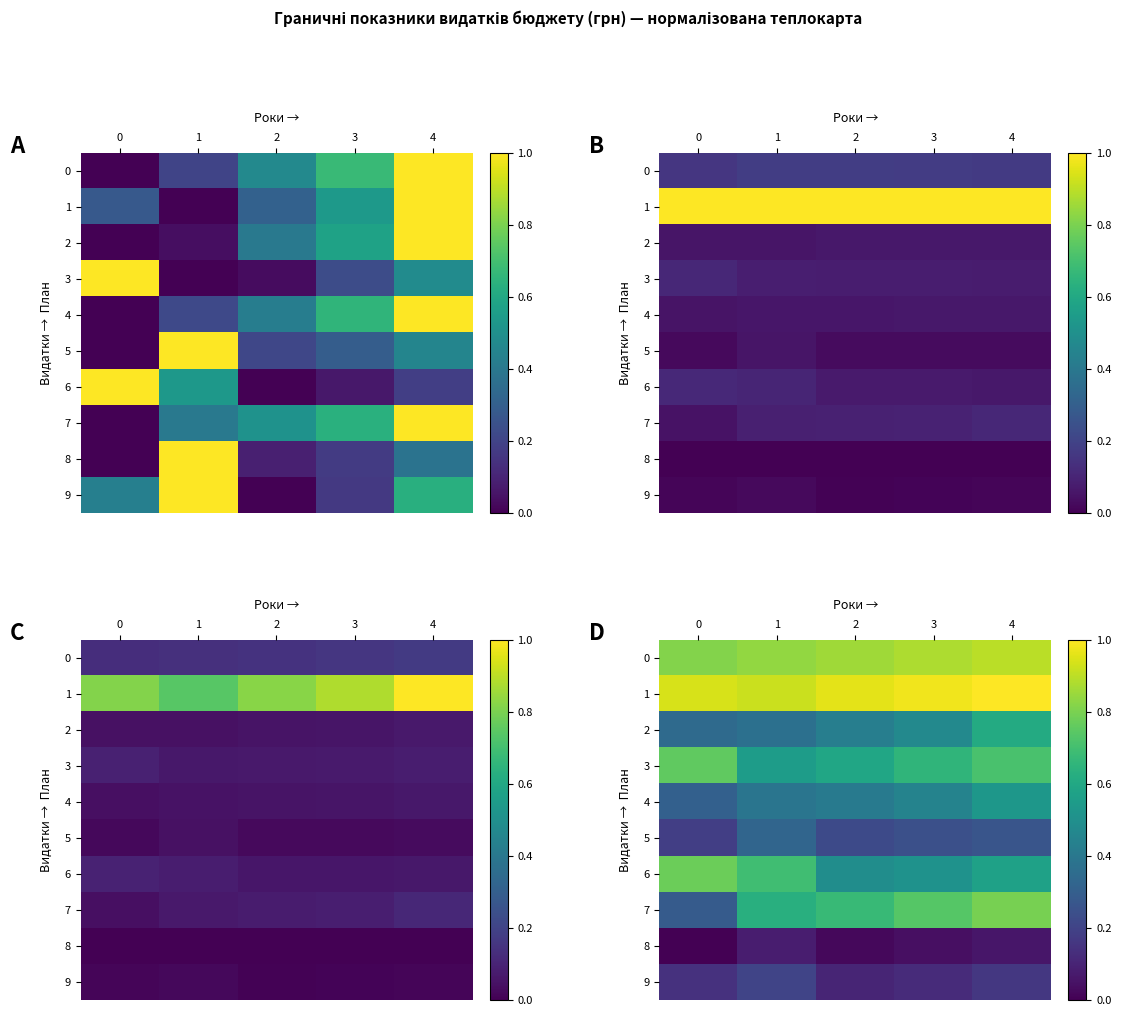

Rank the categories by 9 value from lowest to highest.

2, 3, 0, 4, 1